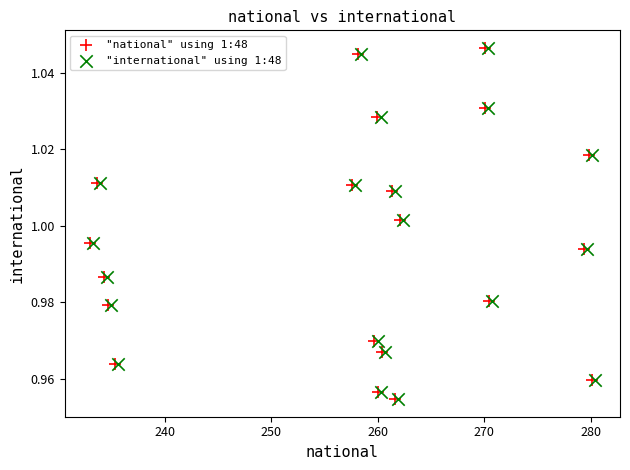

What are all the series names shown in the legend?

"national" using 1:48, "international" using 1:48